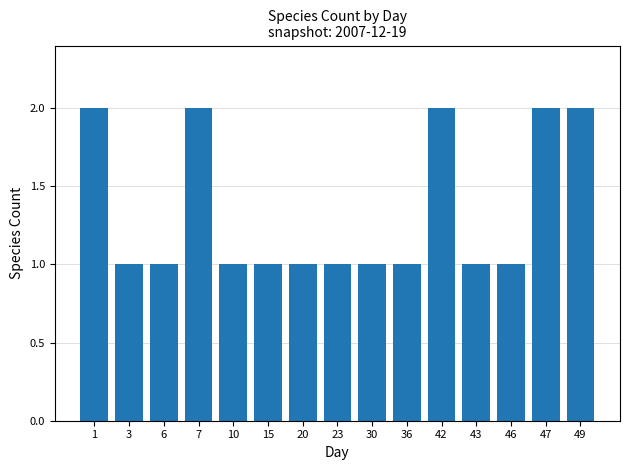

What is the sum of all values?

20